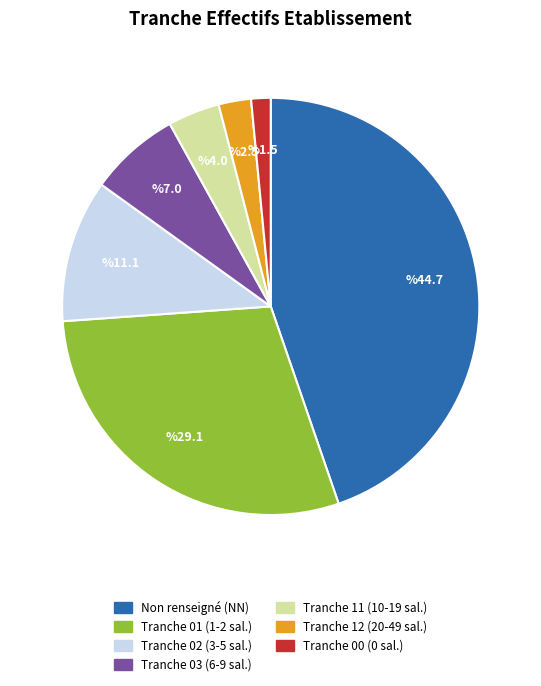

Does any single category account for the majority?

No